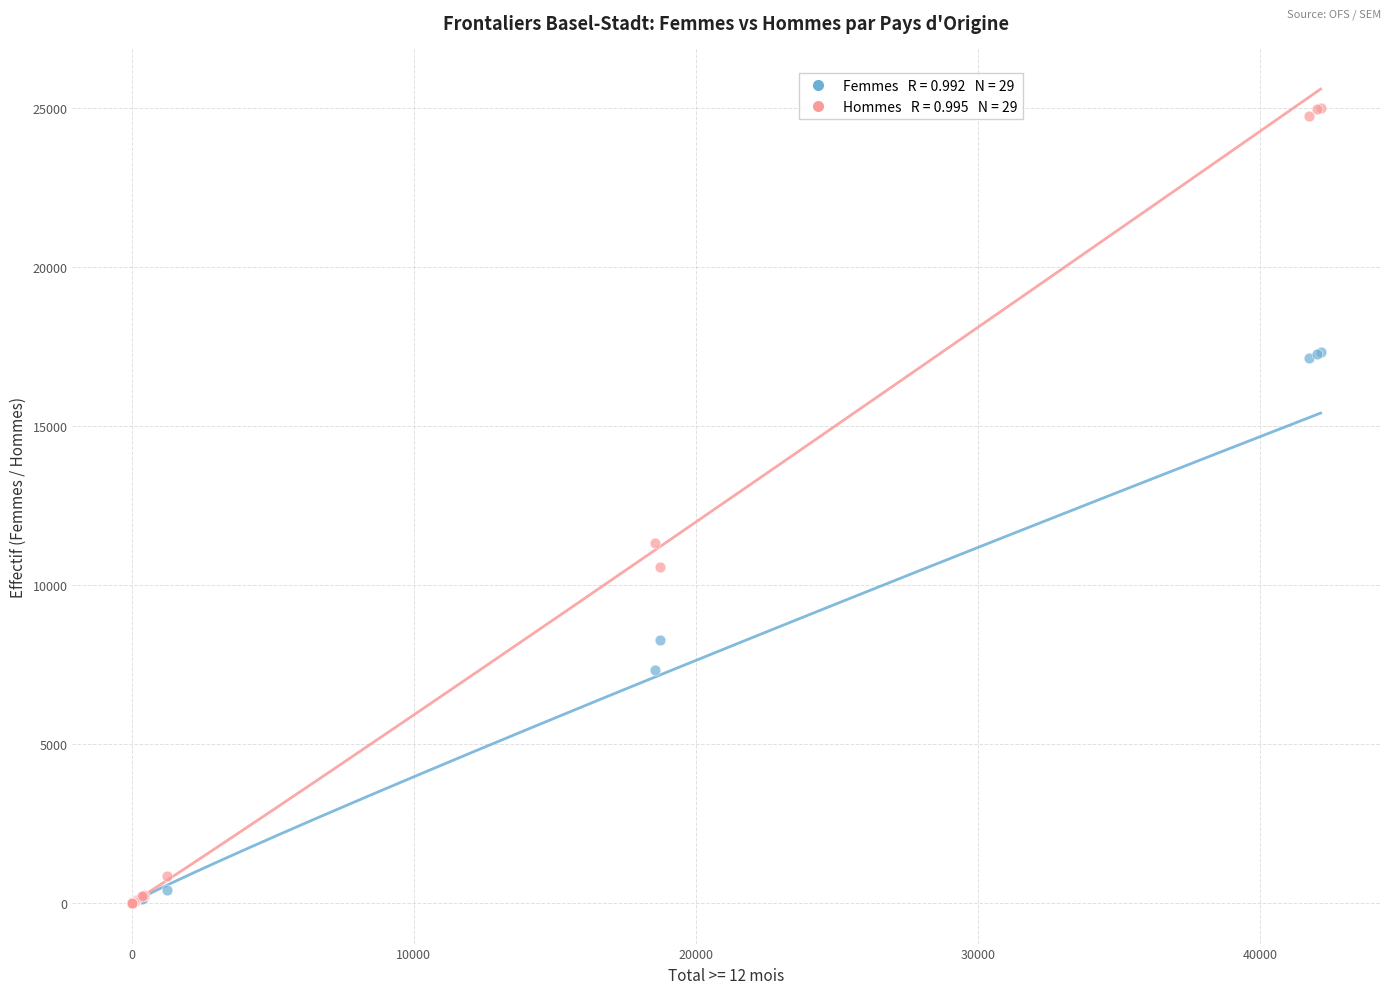

Across all series, what Y value is closest to 12505?

11319